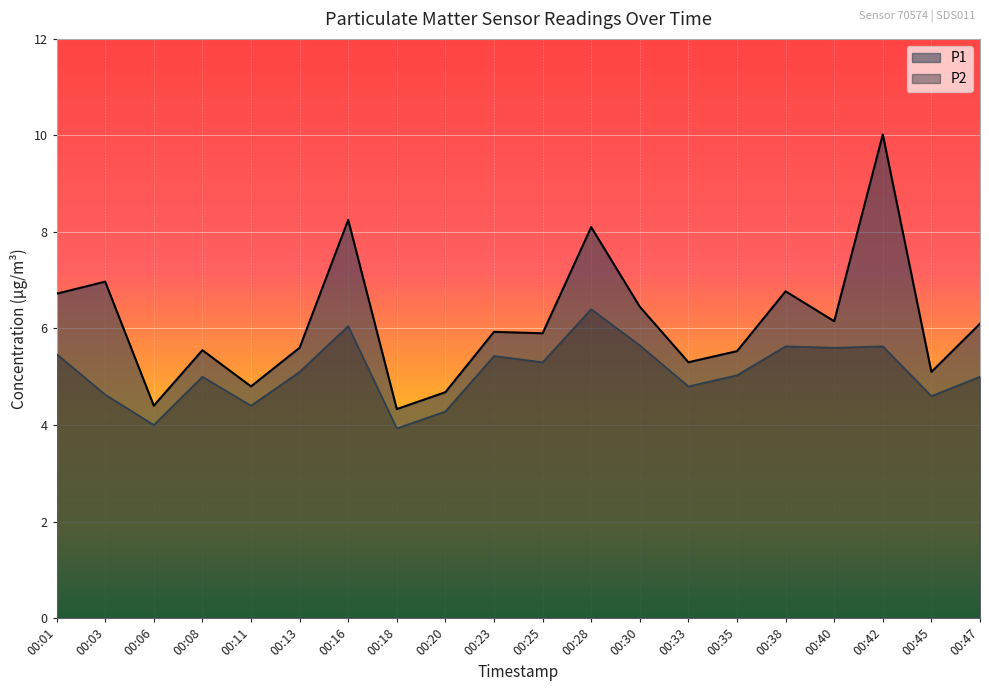

At which category is the sum across all series the highest?

00:42